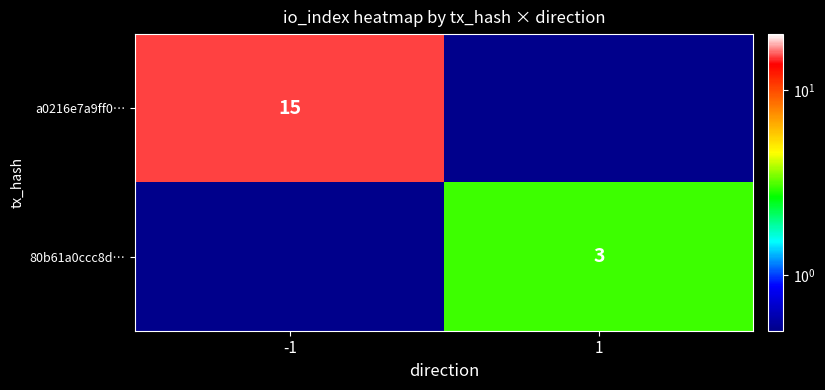

Is it true that a0216e7a9ff0… equals 15.0 at -1?

True